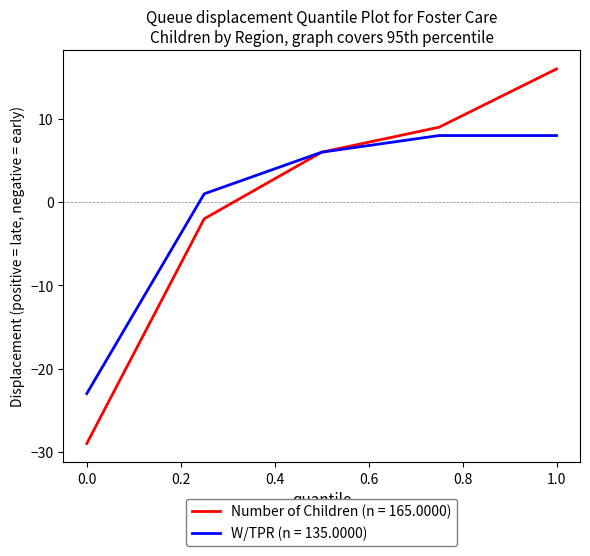

What is the maximum value for W/TPR (n = 135.0000)?

8